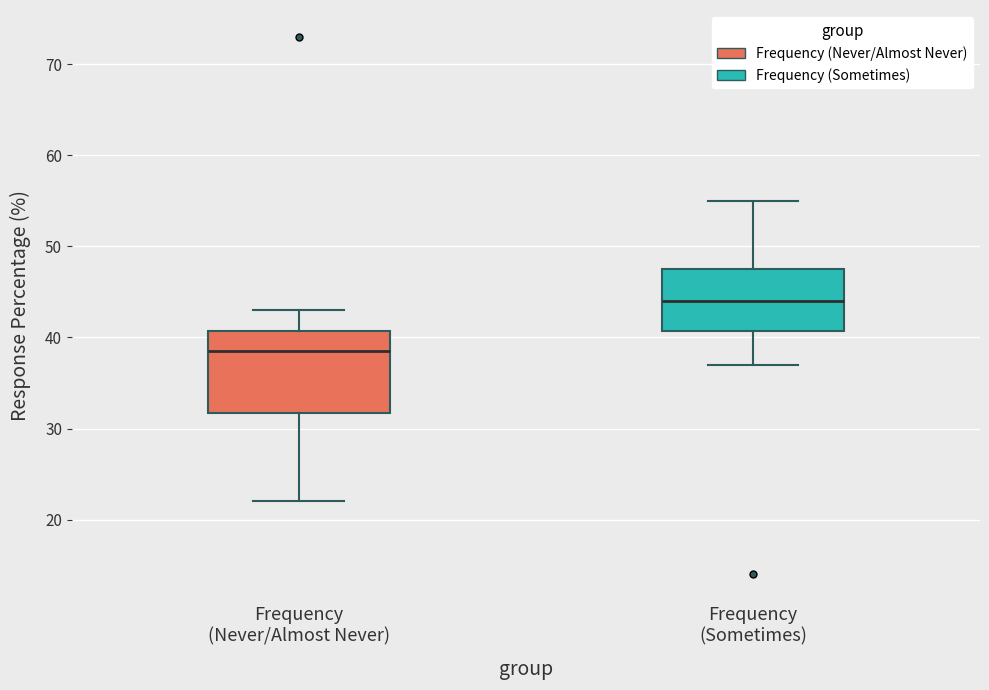

Reading left to right, read every box against the y-axis: the position of its median line, the range the box covers, and the ends of its whiskers. The values are not printed on the chart, so give them approximately, as read against the axis.

Frequency (Never/Almost Never): median 39, box 32 to 41, whiskers 22 to 43
Frequency (Sometimes): median 44, box 41 to 48, whiskers 37 to 55